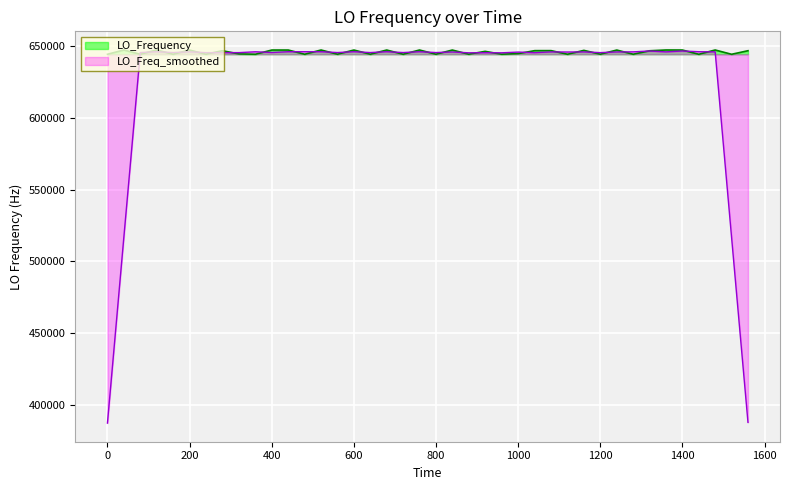

Which series has the largest range (max minus min)?

LO_Freq_smoothed